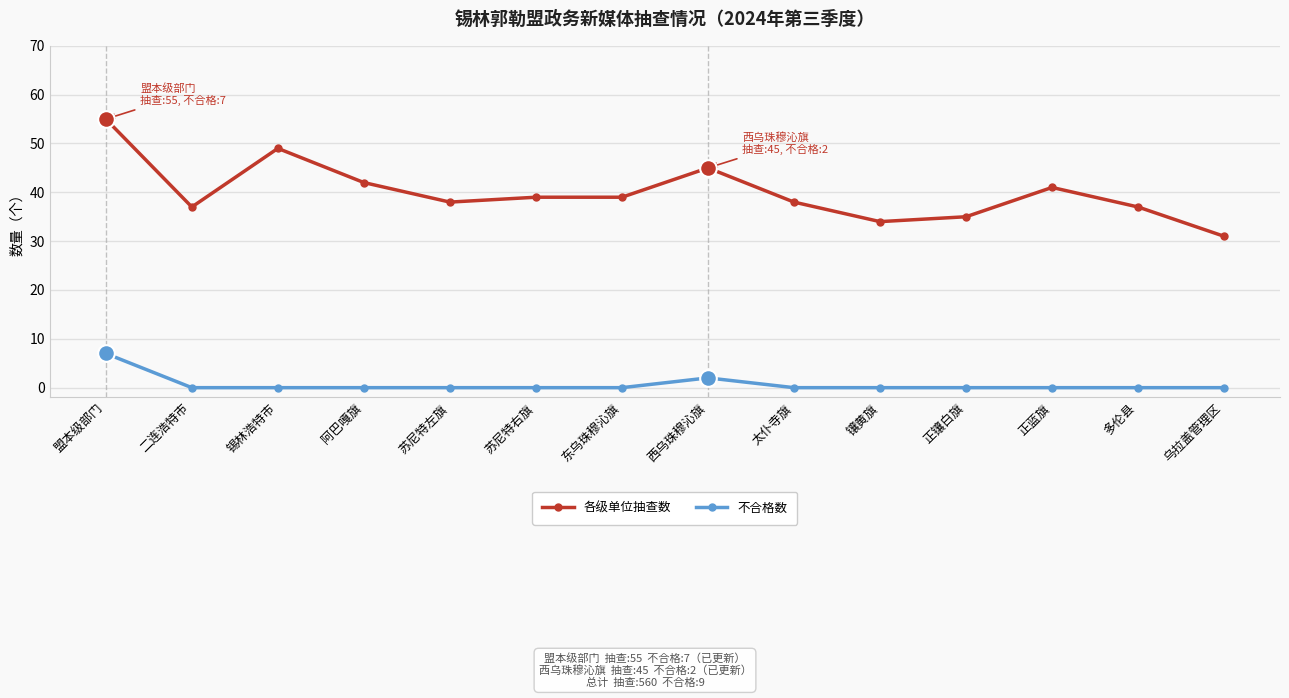

True or false: 不合格数 has a value of 0 at 锡林浩特市.

True